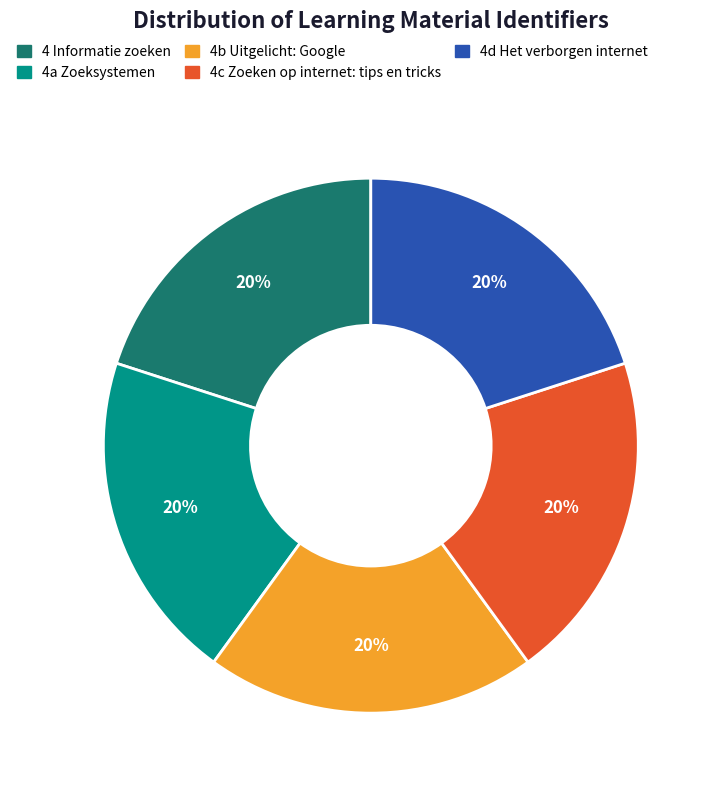

How many slices are in this pie chart?

5